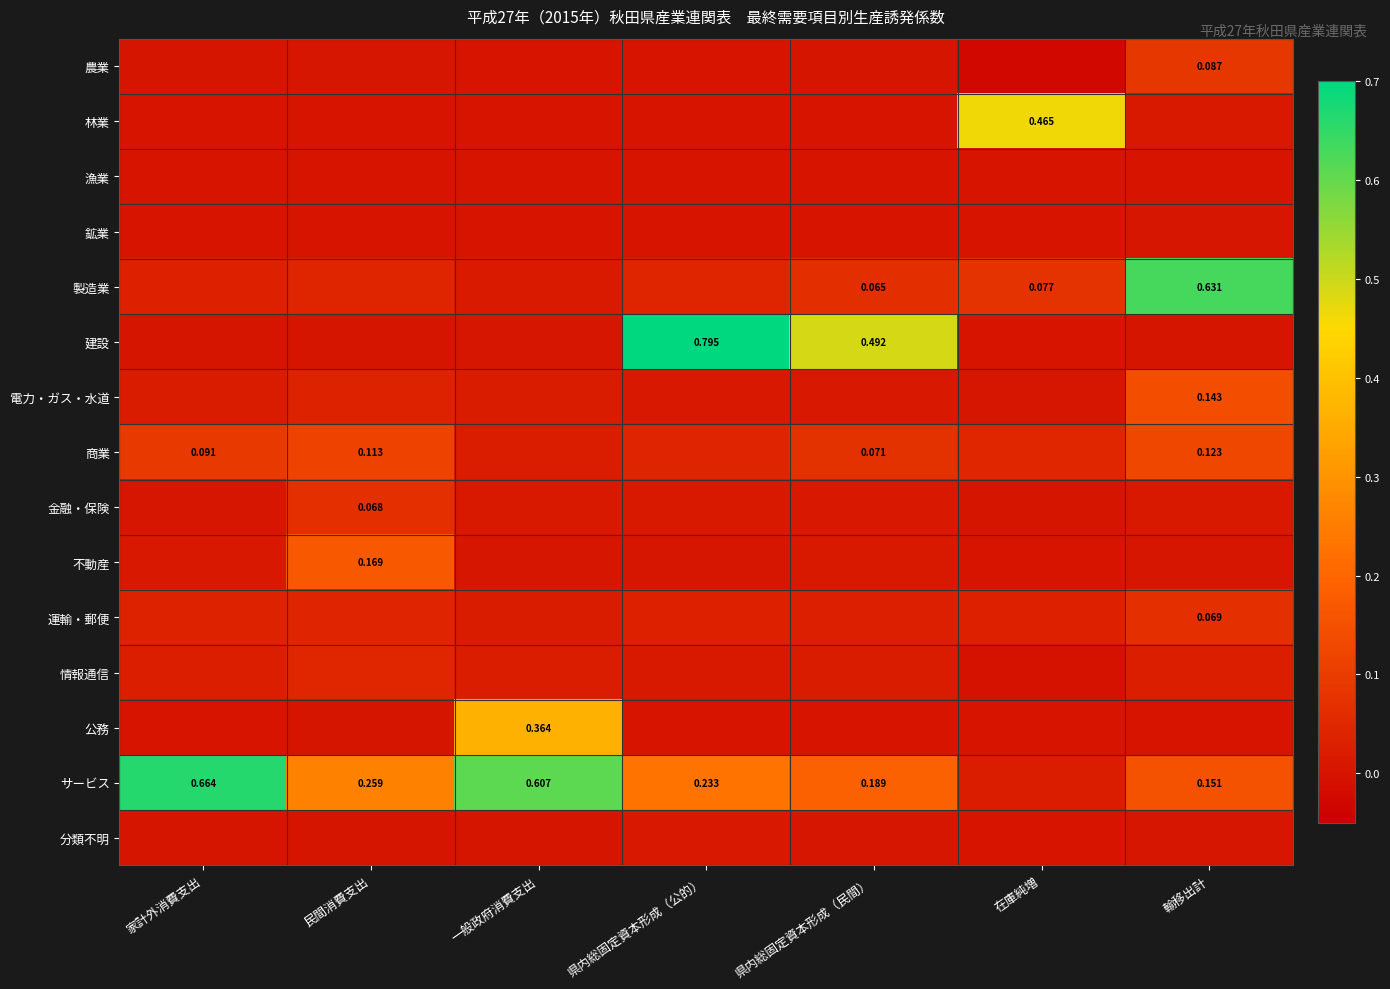

How many series are shown in this chart?

15